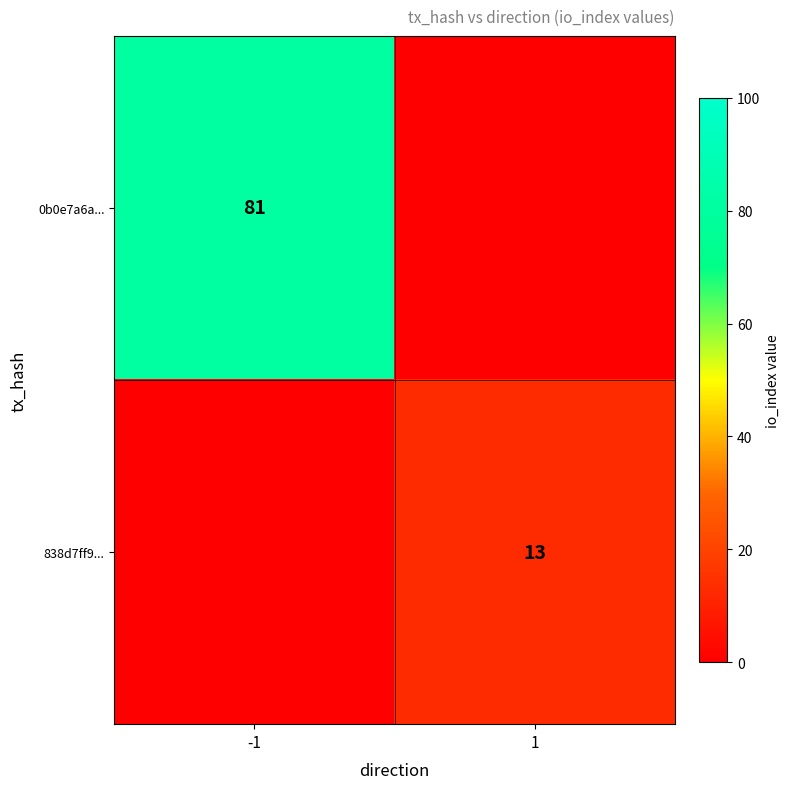

What is the total value across all series at -1?

81